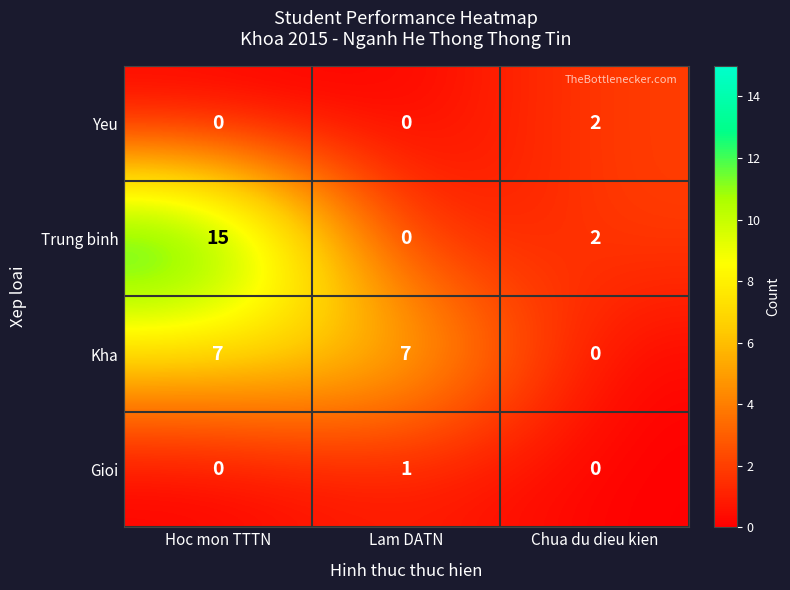

Which series has the largest range (max minus min)?

Trung binh